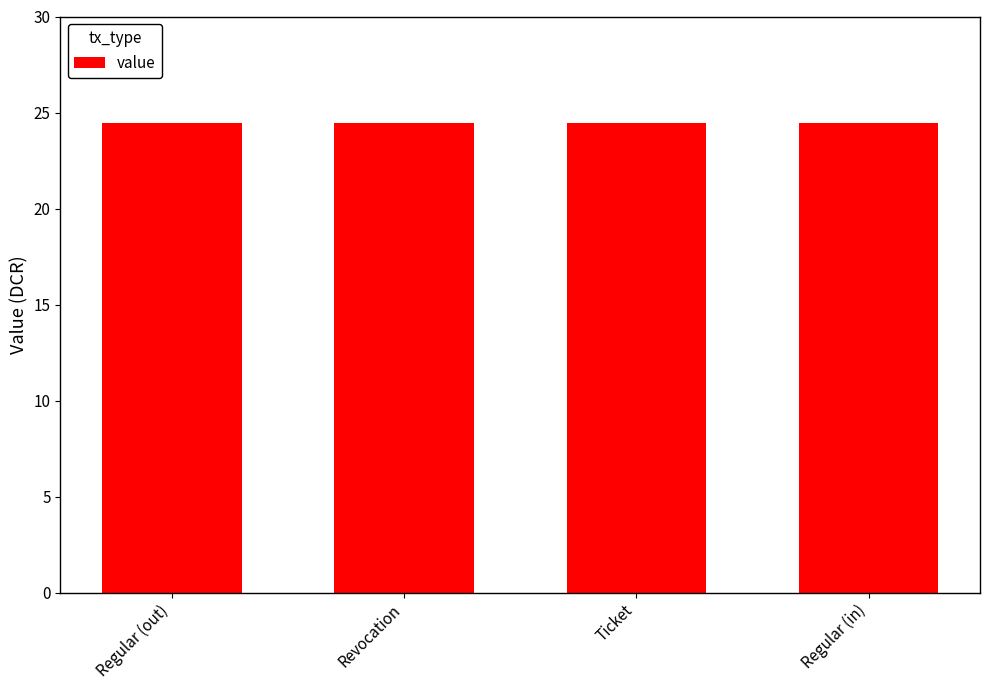

What is the value of the 4th bar from the left?

24.4